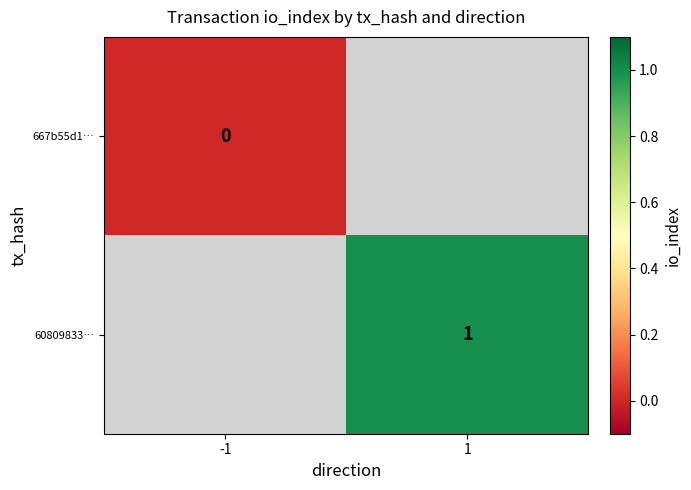

The value of 60809833… at 1 is 1. True or false?

True